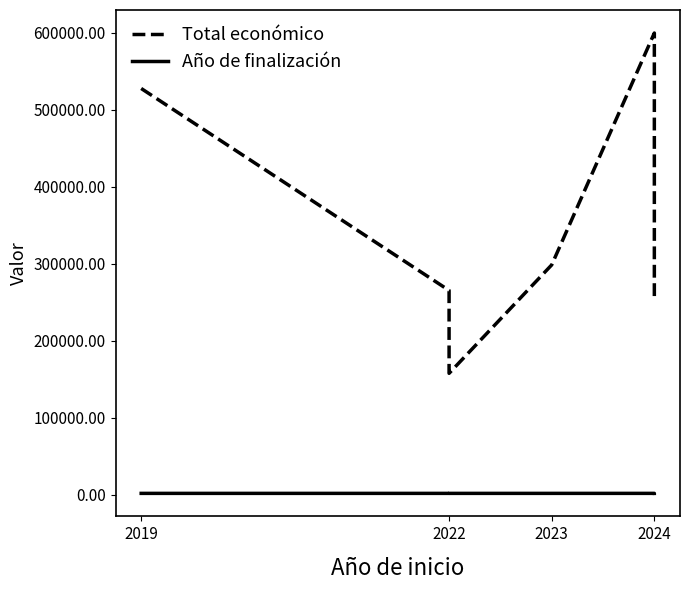

True or false: Año de finalización has more than 1 points higher than both neighbors.

False